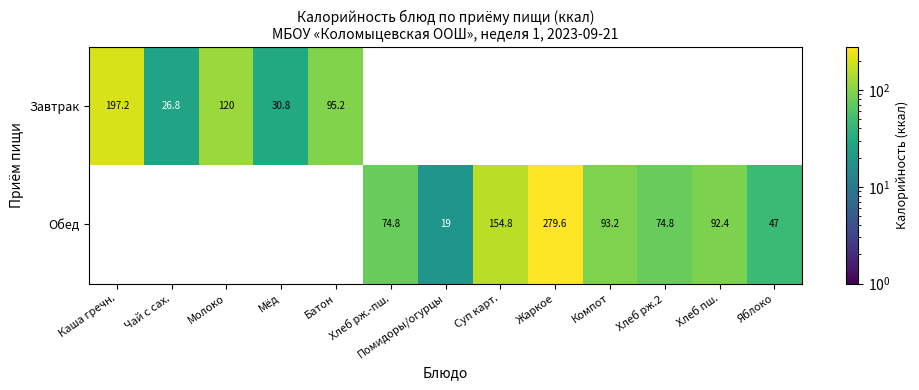

What is the sum of the Обед values at Суп карт. and Яблоко?

201.8